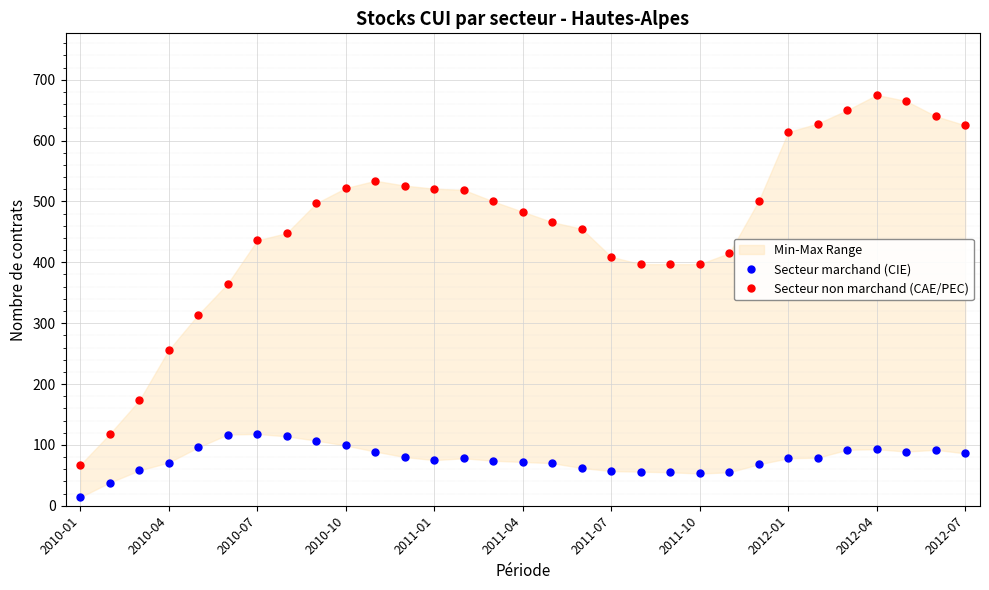

At how many categories does at least one series exceed 155?

29